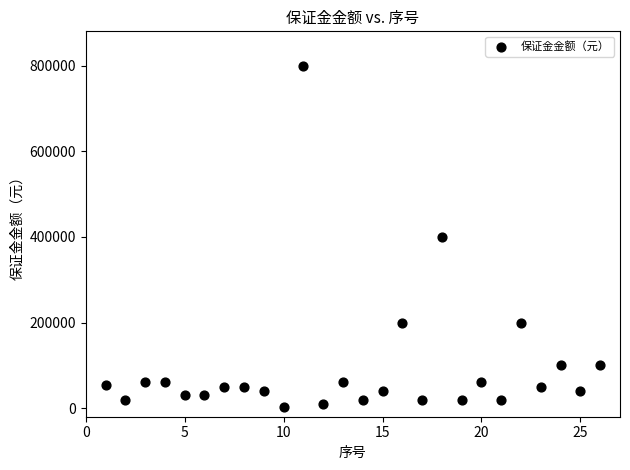

What is the range of X values (max minus min)?

25